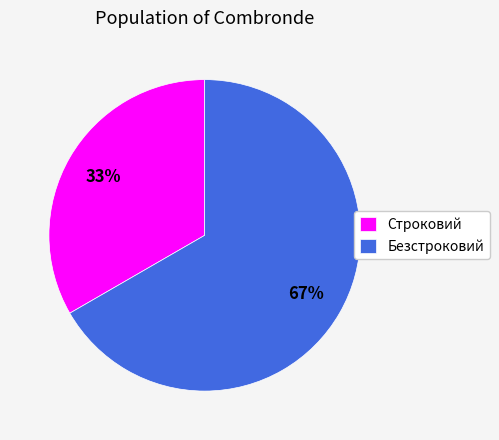

Rank the categories by value from highest to lowest.

Безстроковий, Строковий